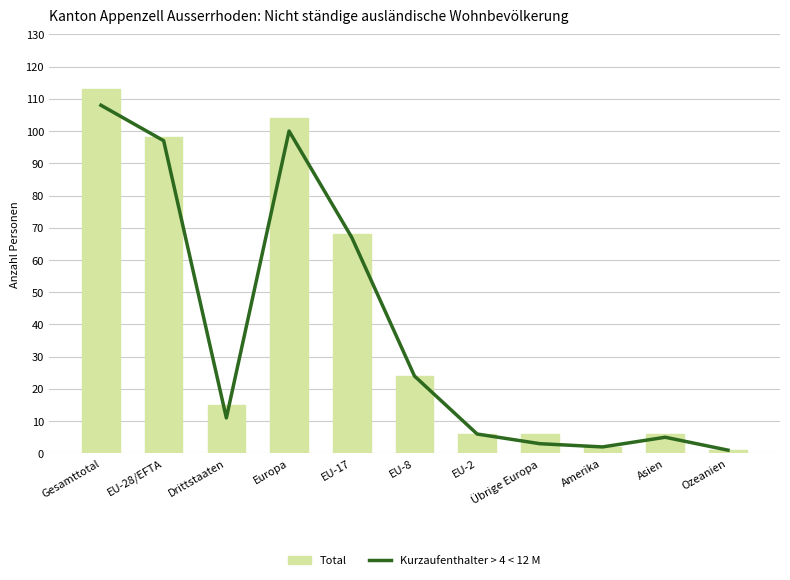

What is the label of the 3rd bar from the right?

Amerika